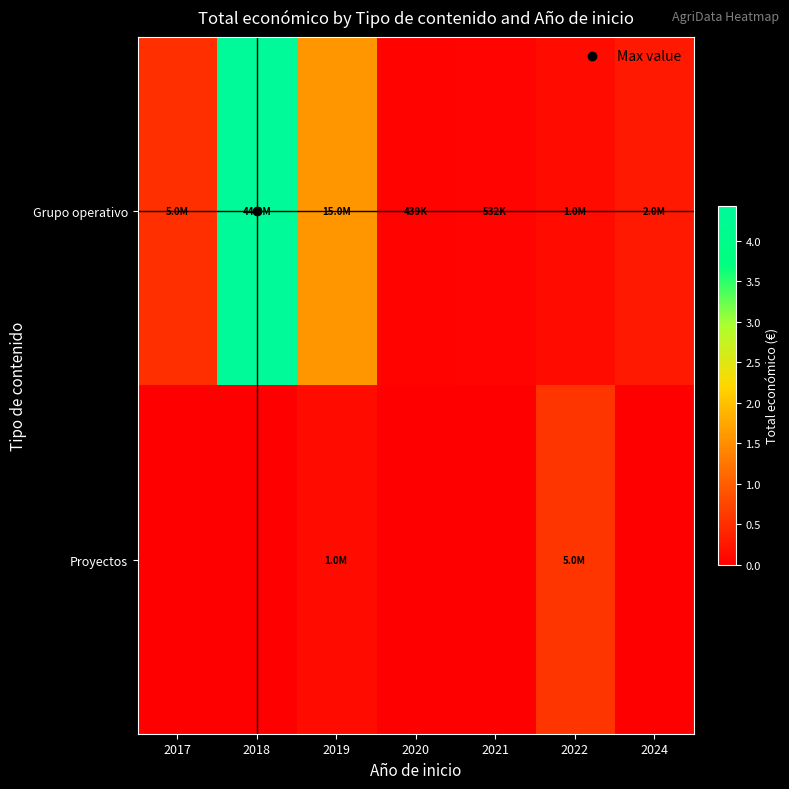

Which series has the largest range (max minus min)?

Grupo operativo